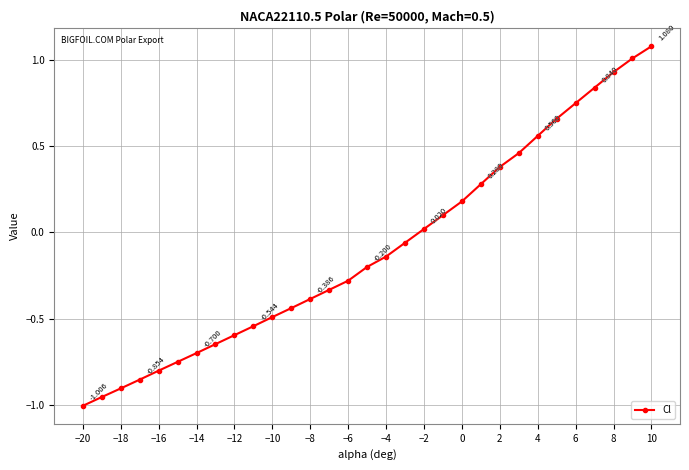

True or false: there are more than 2 points higher than both neighbors.

False